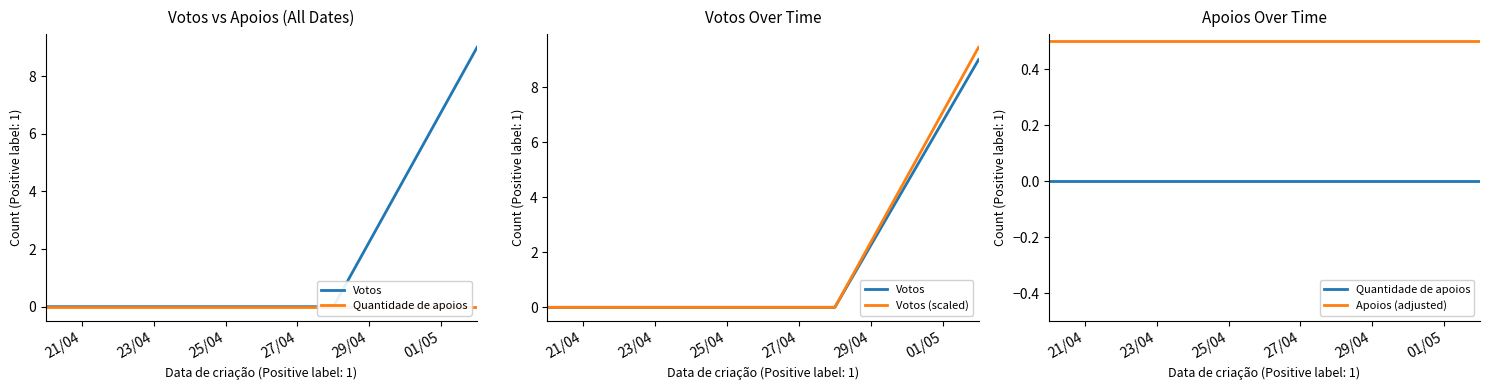

Is it true that Apoios (adjusted) equals 0.5 at 27/04?

True